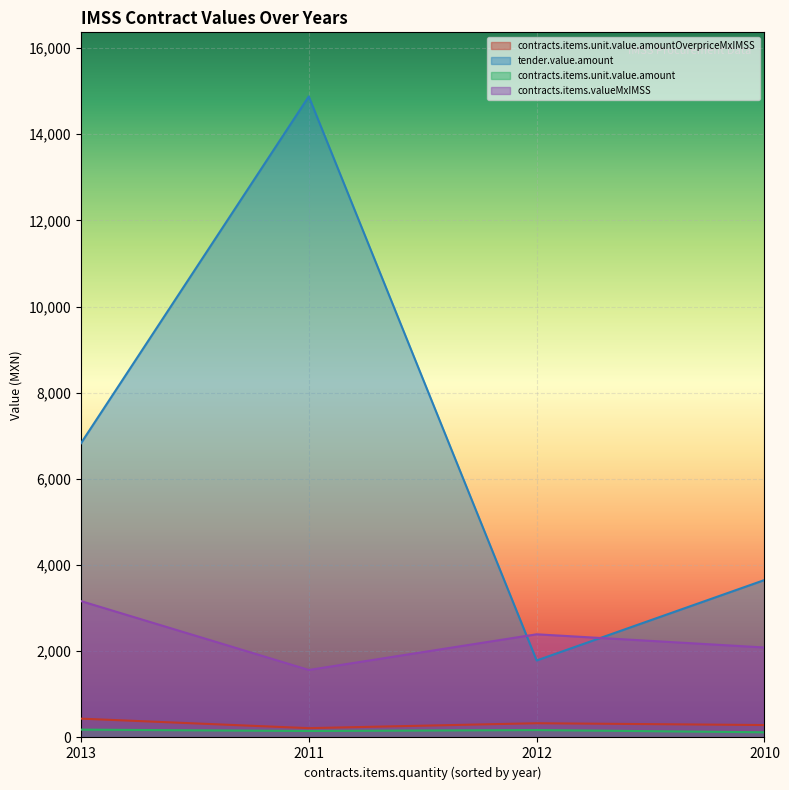

What is the sum of the contracts.items.unit.value.amount values at 2011 and 2010?

270.0